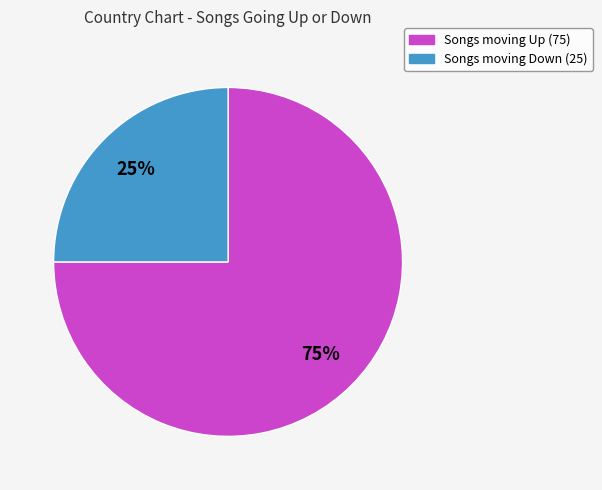

How many segments does this pie chart have?

2